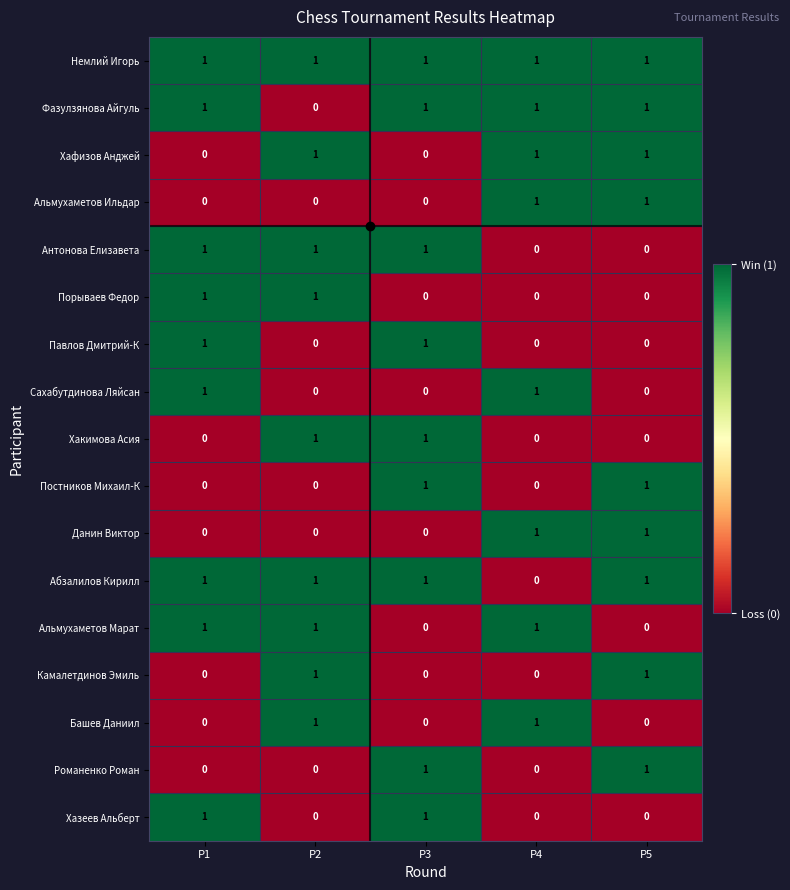

True or false: Павлов Дмитрий-К has a value of 1 at Р2.

False